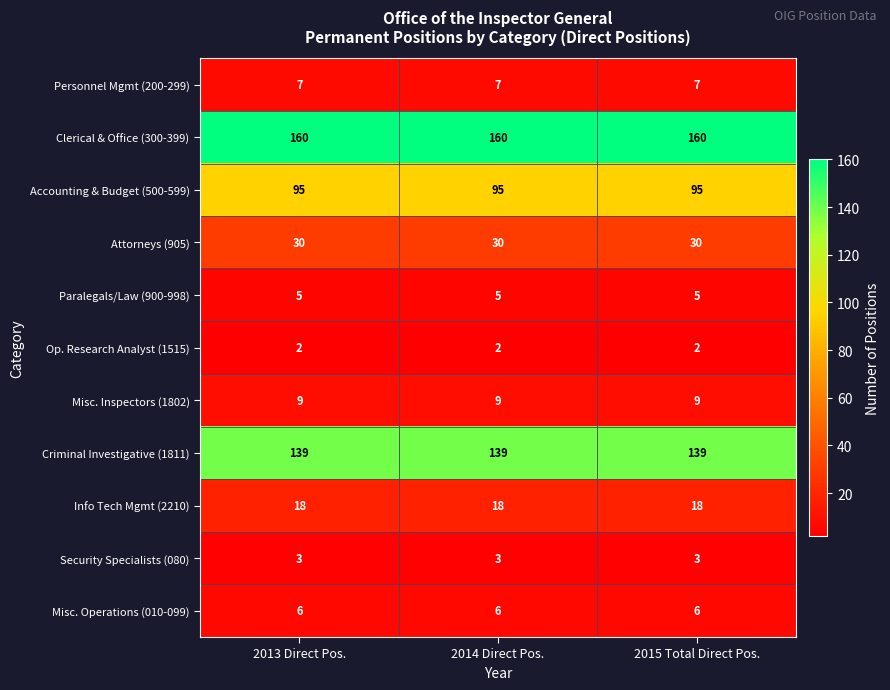

At 2013 Direct Pos., list the series in order from smallest to largest.

Op. Research Analyst (1515), Security Specialists (080), Paralegals/Law (900-998), Misc. Operations (010-099), Personnel Mgmt (200-299), Misc. Inspectors (1802), Info Tech Mgmt (2210), Attorneys (905), Accounting & Budget (500-599), Criminal Investigative (1811), Clerical & Office (300-399)